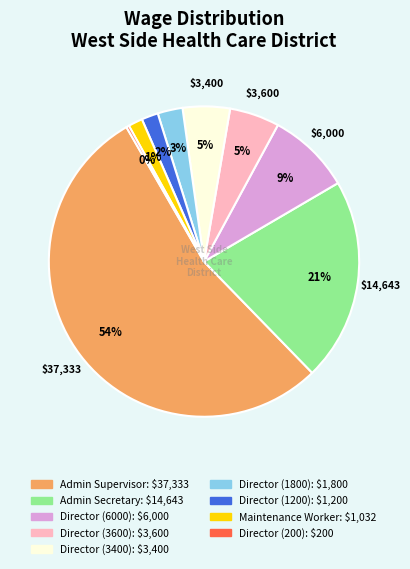

To the nearest percent, what is the difference between the largest and smallest slice percentages?

54%